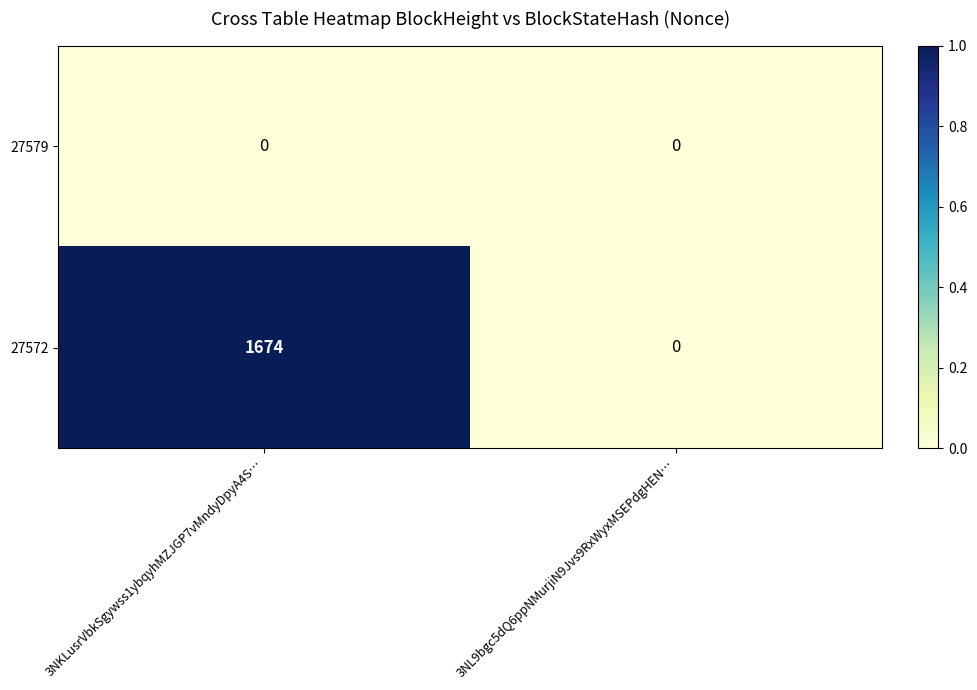

Reading left to right, extract all data points from this chart.

27579: 3NKLusrVbkSgywss1ybqyhMZJGP7vMndyDpyA4S…=0	3NL9bgc5dQ6ppNMurjiN9Jvs9RxWyxMSEPdgHEN…=0
27572: 3NKLusrVbkSgywss1ybqyhMZJGP7vMndyDpyA4S…=1674	3NL9bgc5dQ6ppNMurjiN9Jvs9RxWyxMSEPdgHEN…=0